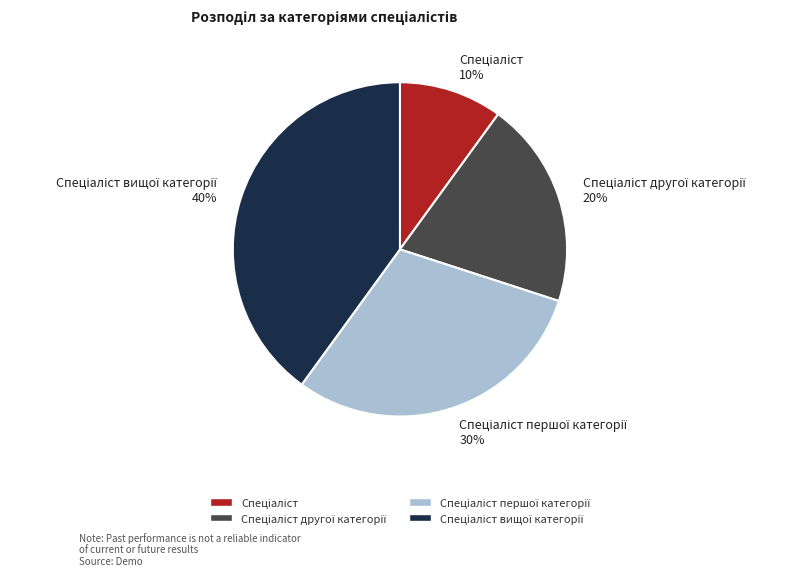

Does any single category account for the majority?

No